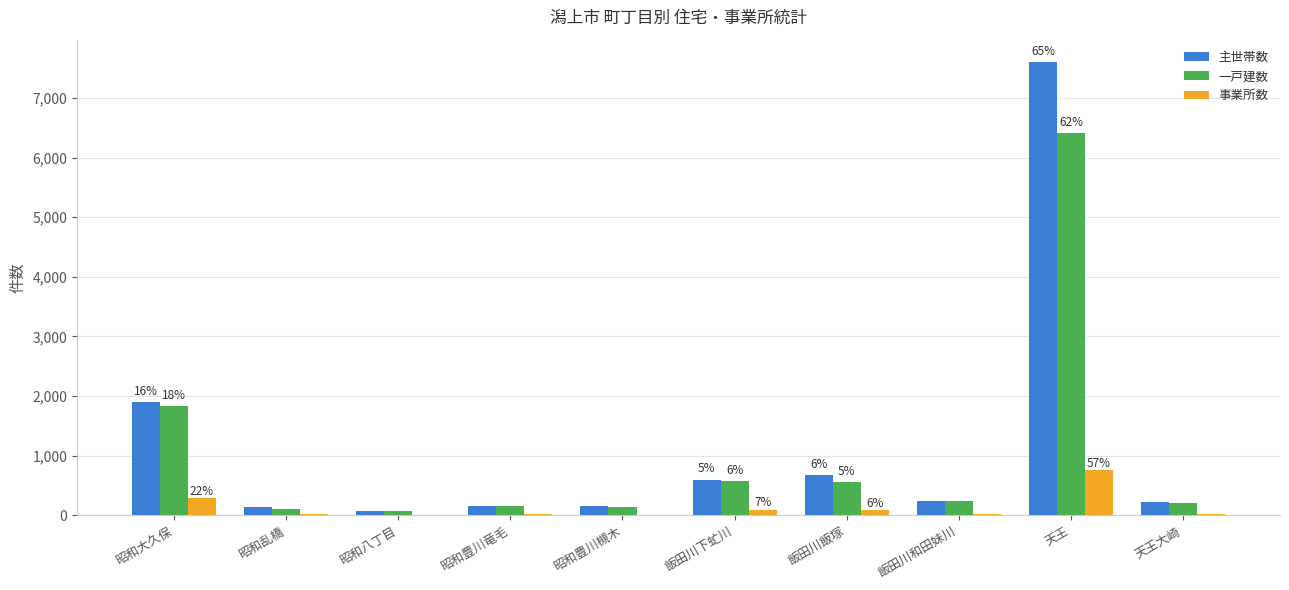

At which label is 一戸建数 closest to 3239?

昭和大久保